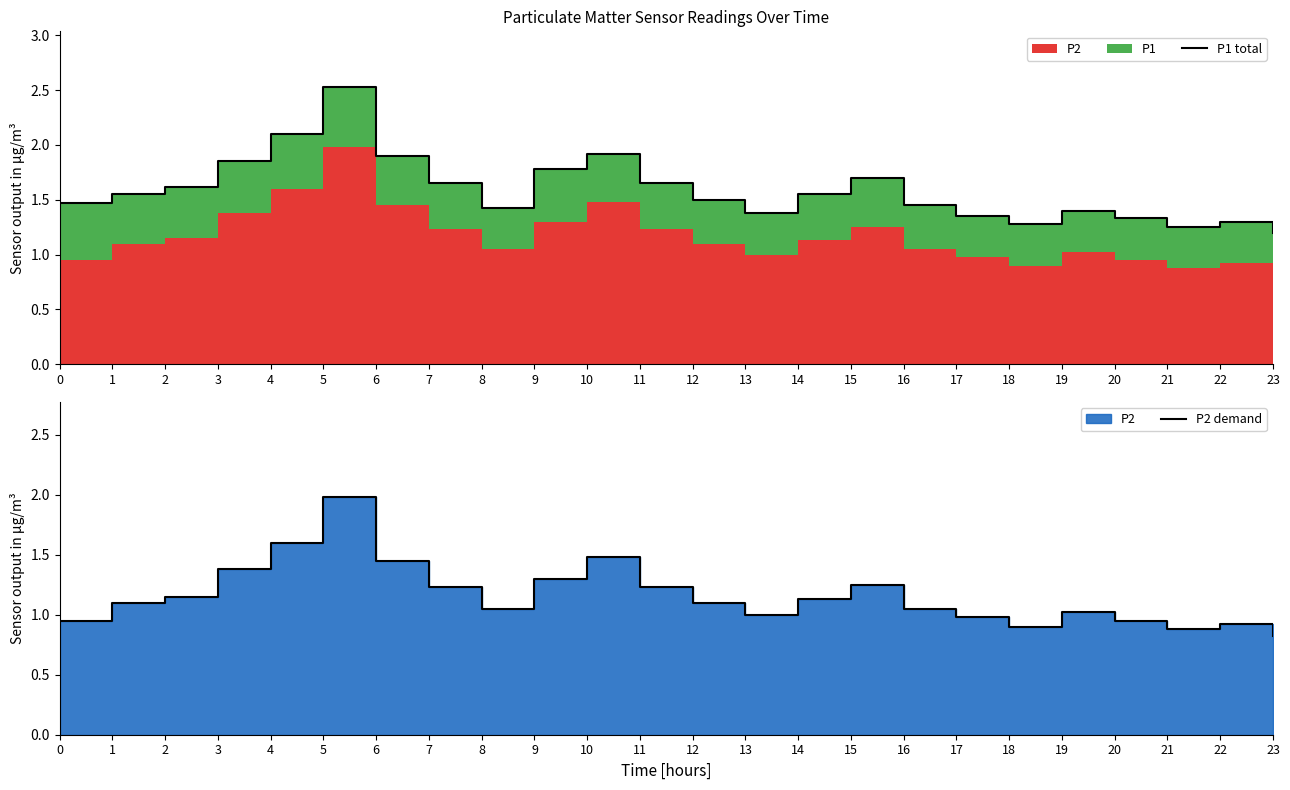

At which category is the sum across all series the highest?

5